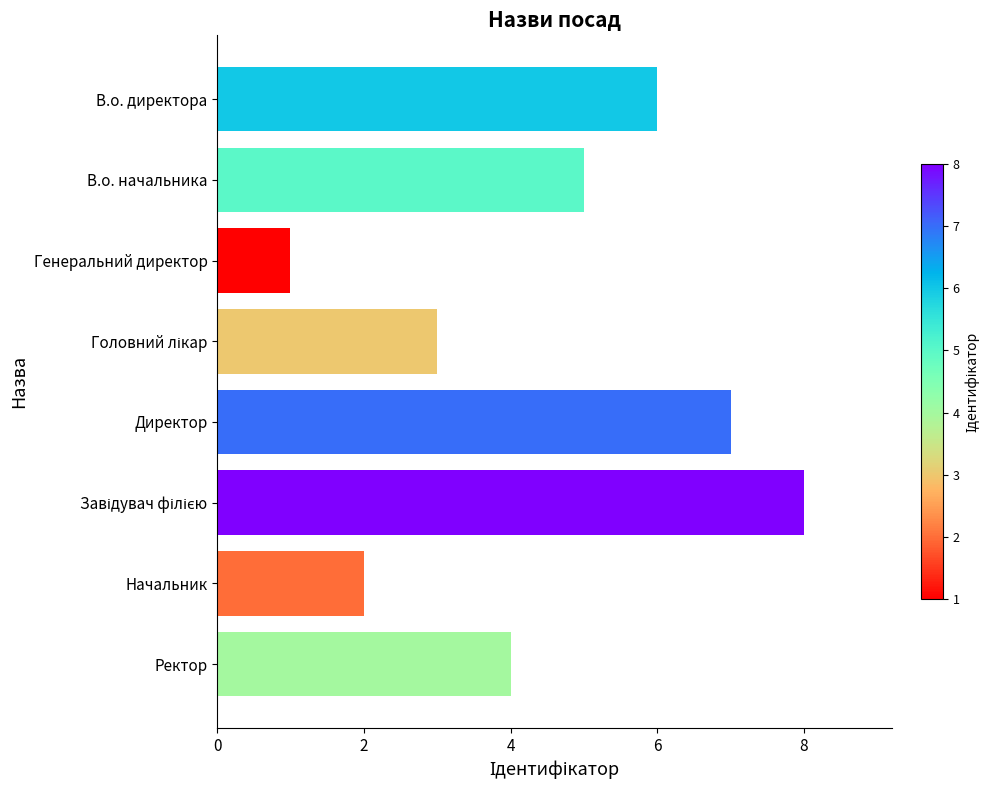

What is the greatest value displayed?

8